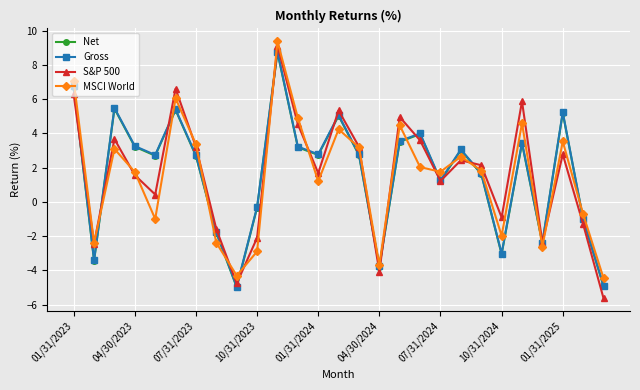

Is this an area chart (filled region under the line)?

No